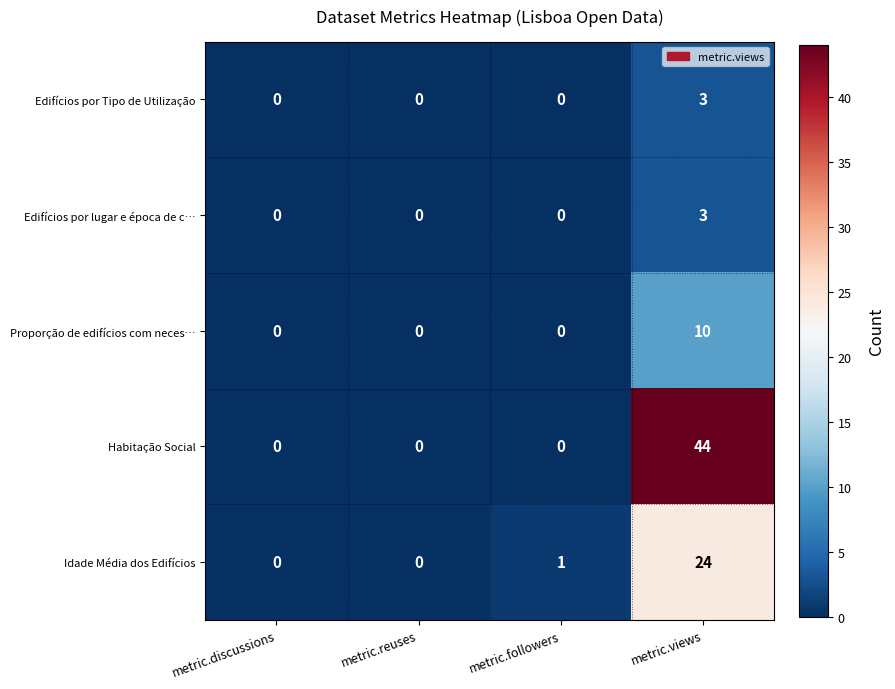

What is the difference between the maximum and minimum values in the Edifícios por Tipo de Utilização series?

3